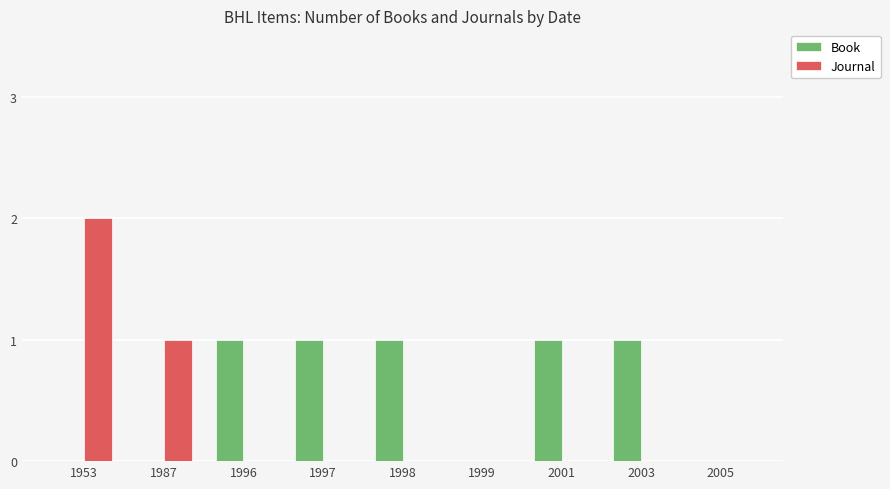

What is the total value across all series at 1953?

2